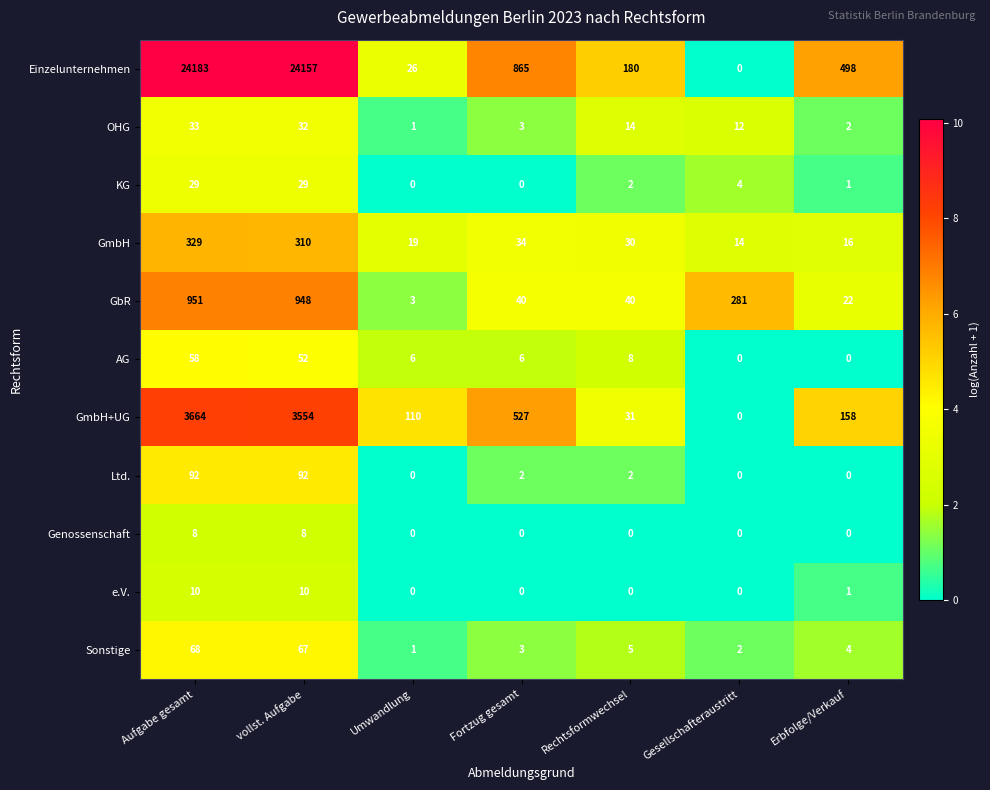

List the series in order of their peak value, lowest first.

Genossenschaft, e.V., KG, OHG, AG, Sonstige, Ltd., GmbH, GbR, GmbH+UG, Einzelunternehmen